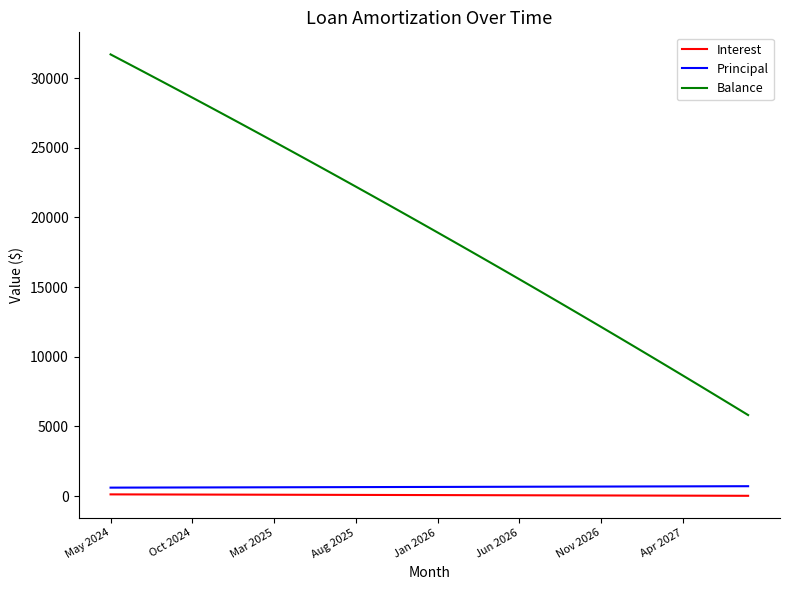

True or false: Balance and Interest cross at least once.

False